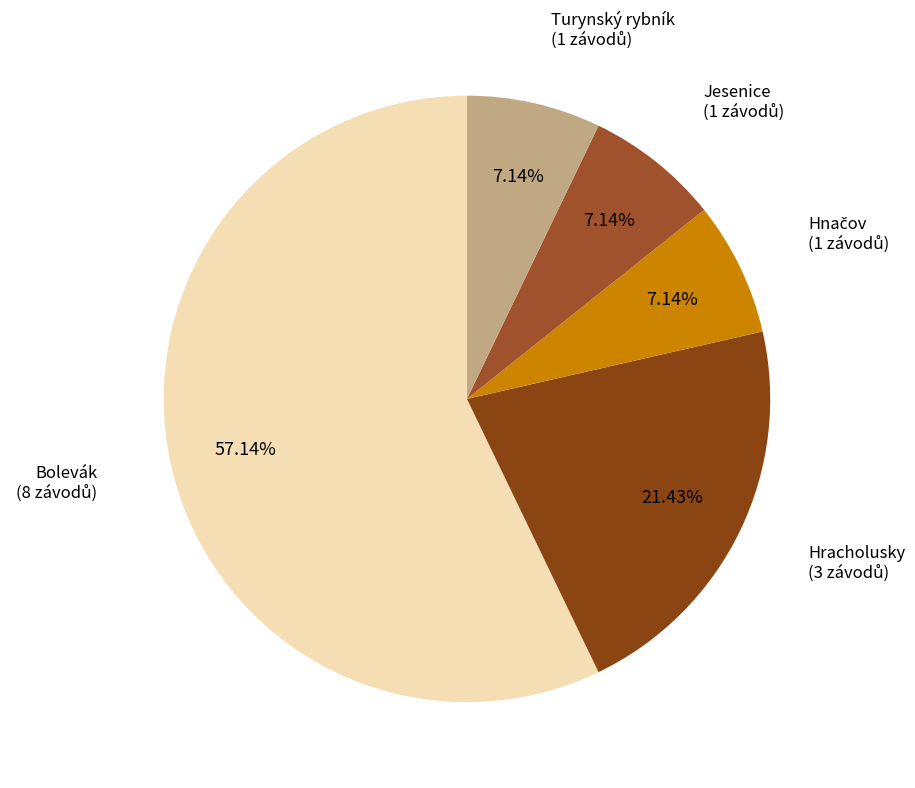

Count the number of slices in the pie.

5